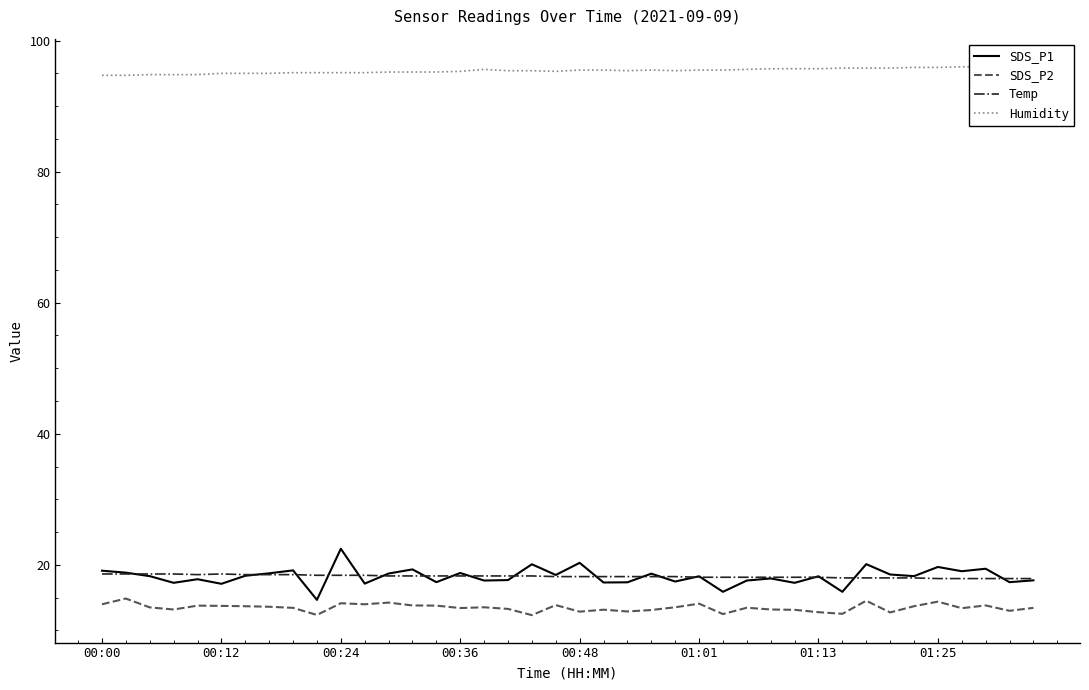

Is it true that SDS_P1 equals 17.6 at 16?

True